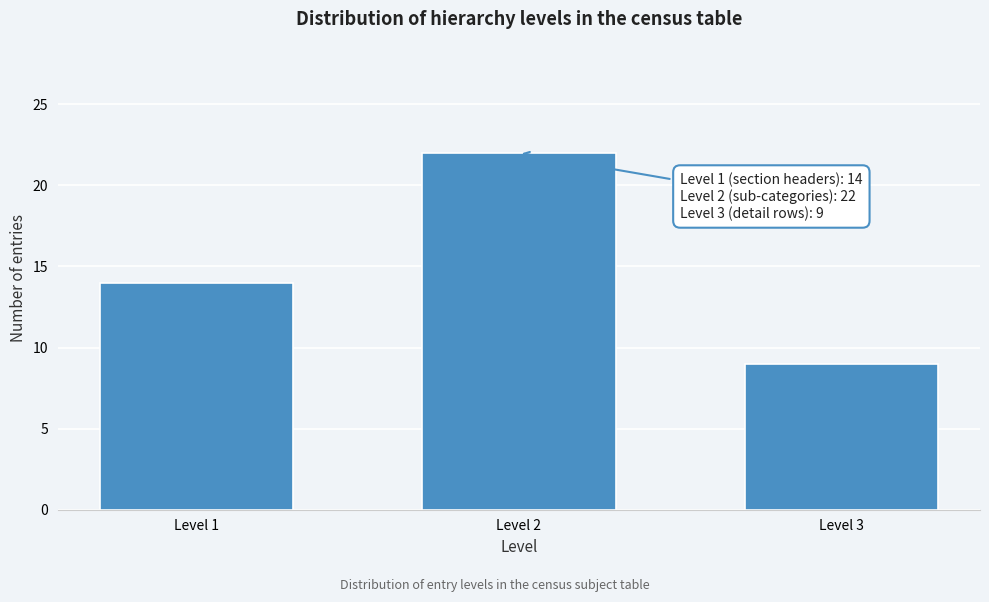

Reading left to right, list all the values displayed in this chart.

Level 1=14	Level 2=22	Level 3=9